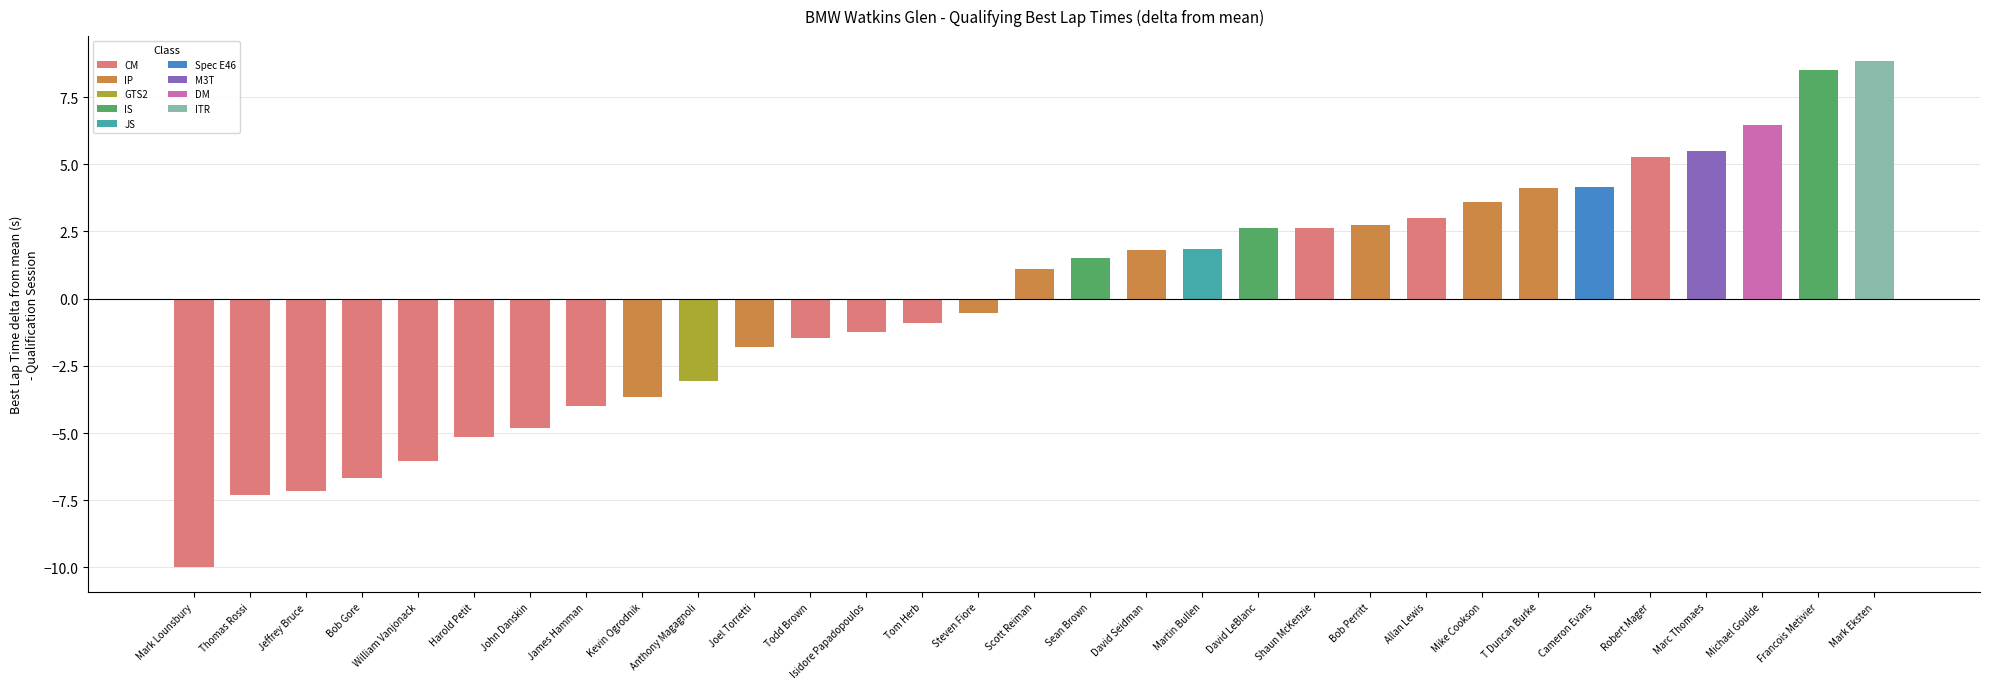

What is the label of the 5th bar from the right?

Robert Mager